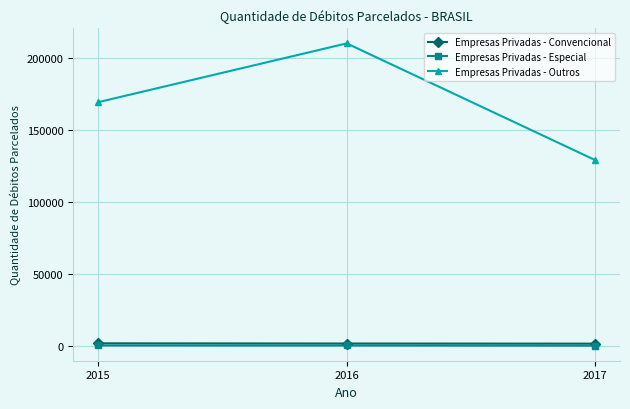

What is the sum of all Empresas Privadas - Especial values?

630